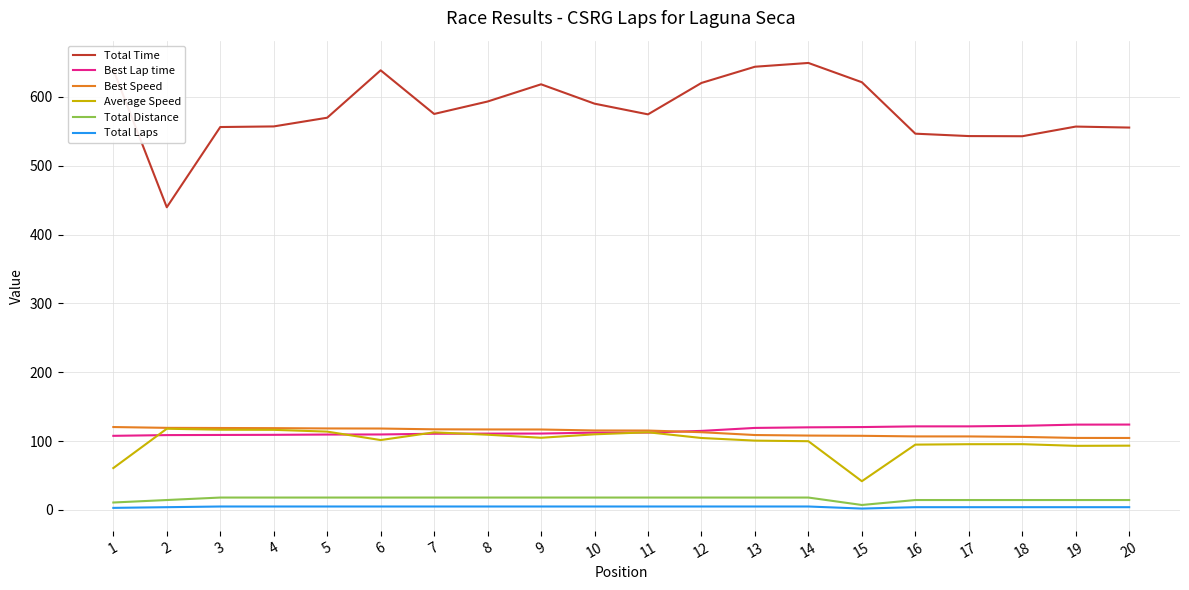

How many times do Best Lap time and Best Speed cross each other?

1